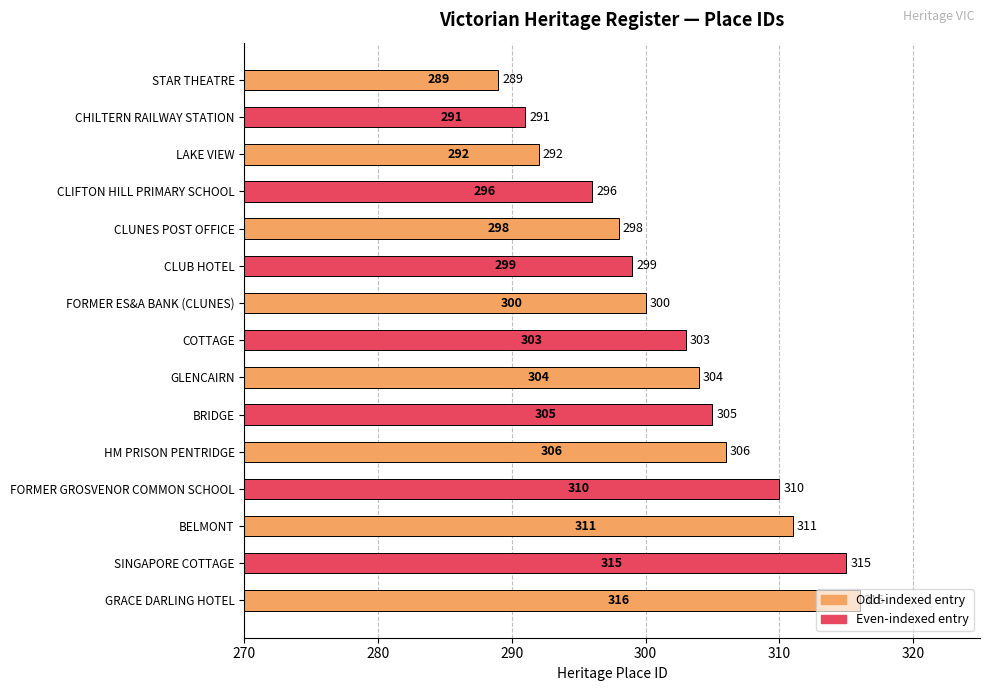

Is it true that the value at STAR THEATRE is 514?

False